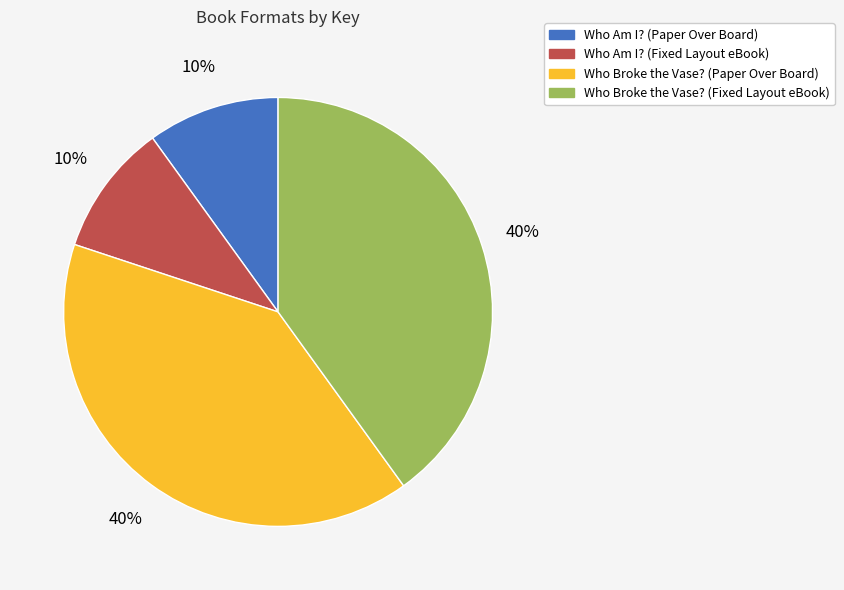

The Who Broke the Vase? (Paper Over Board) slice represents 26% of the pie. True or false?

False